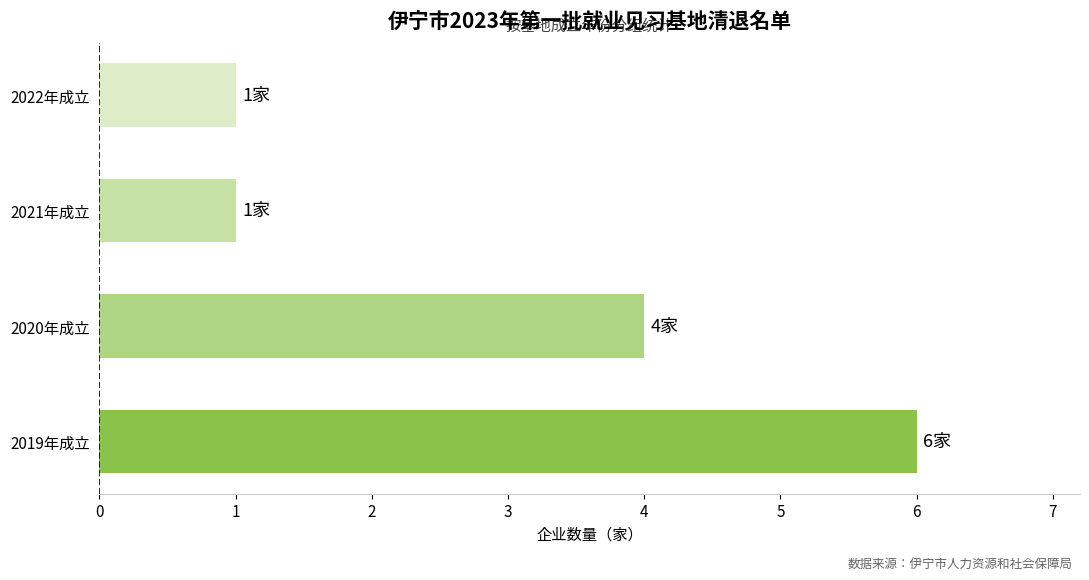

Approximately how many times larger is the value at 2022年成立 compared to 2021年成立?

1.0